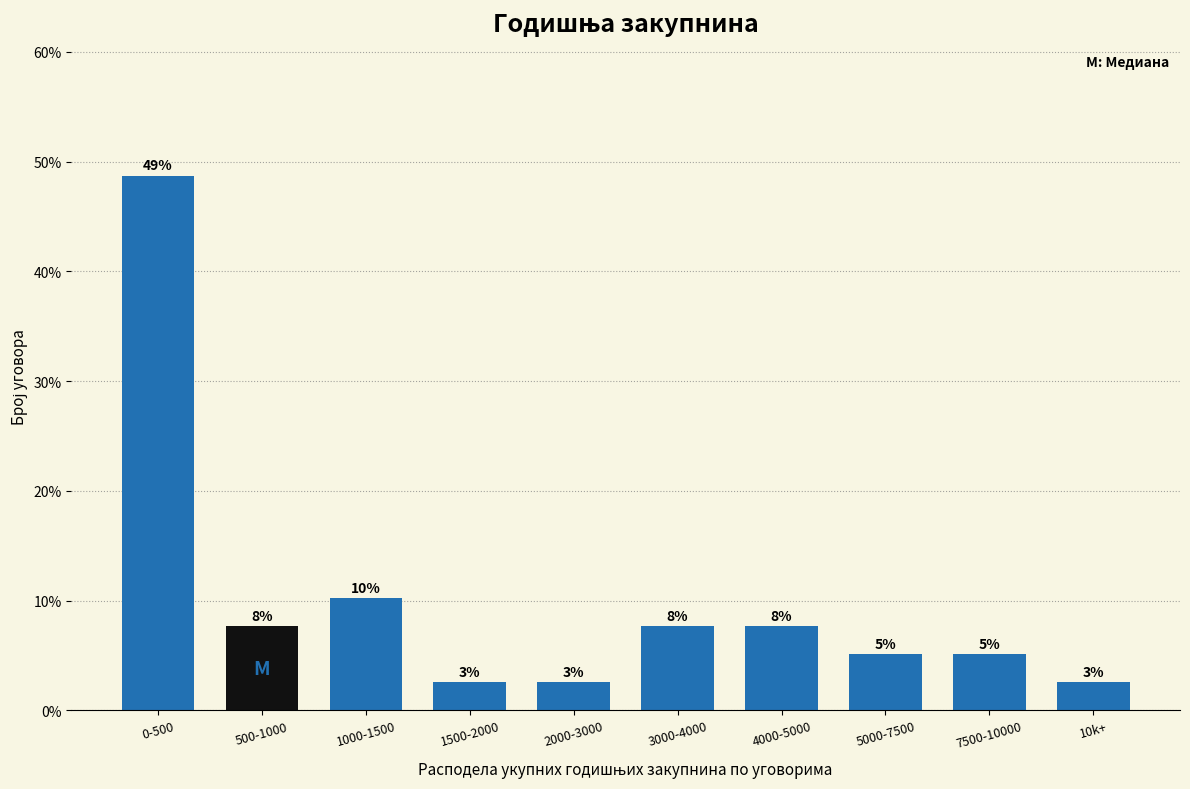

How many bars are there in total?

10